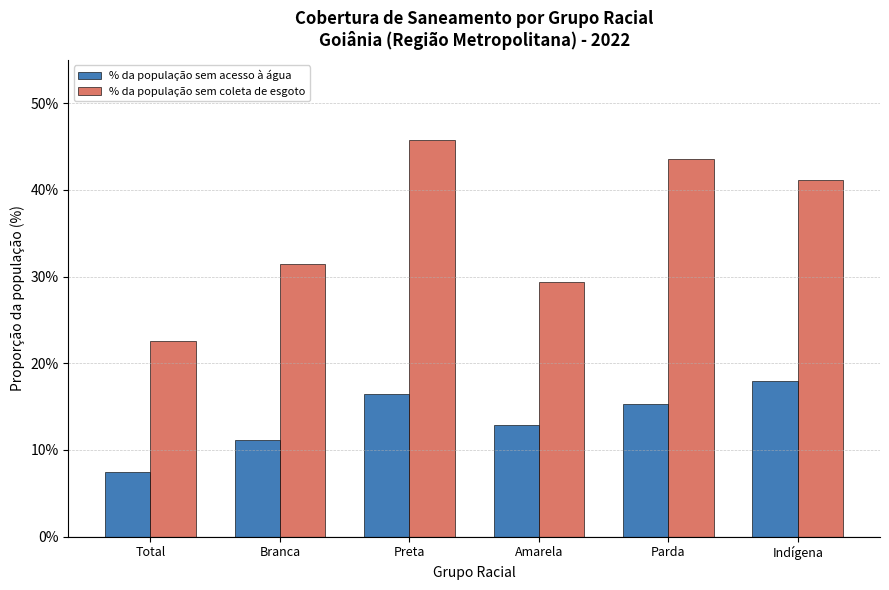

What is the label of the 5th bar from the right?

Branca